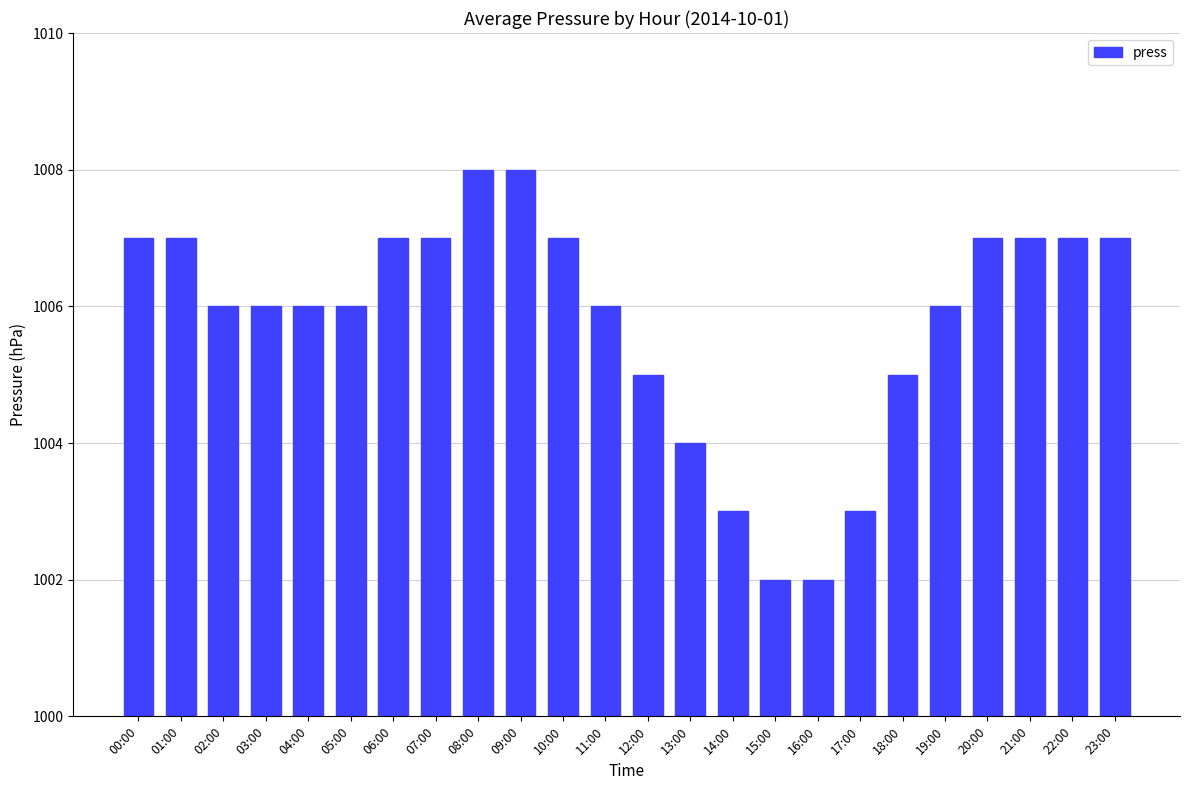

What is the change in value from 00:00 to 17:00?

-4